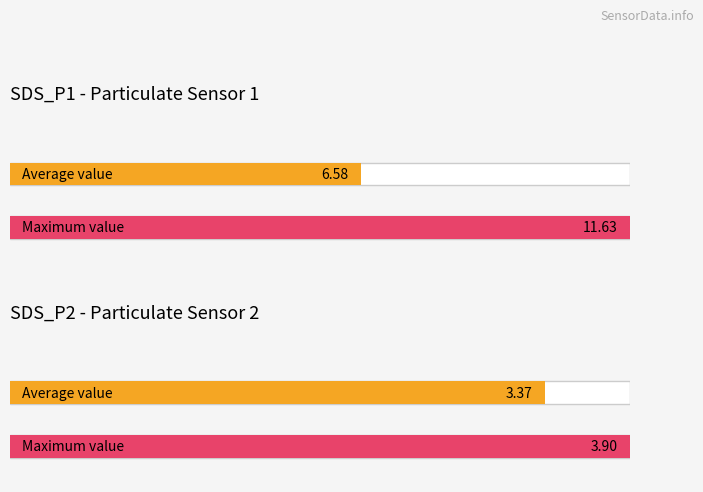

At which label is Average utilization closest to 4?

SDS_P2